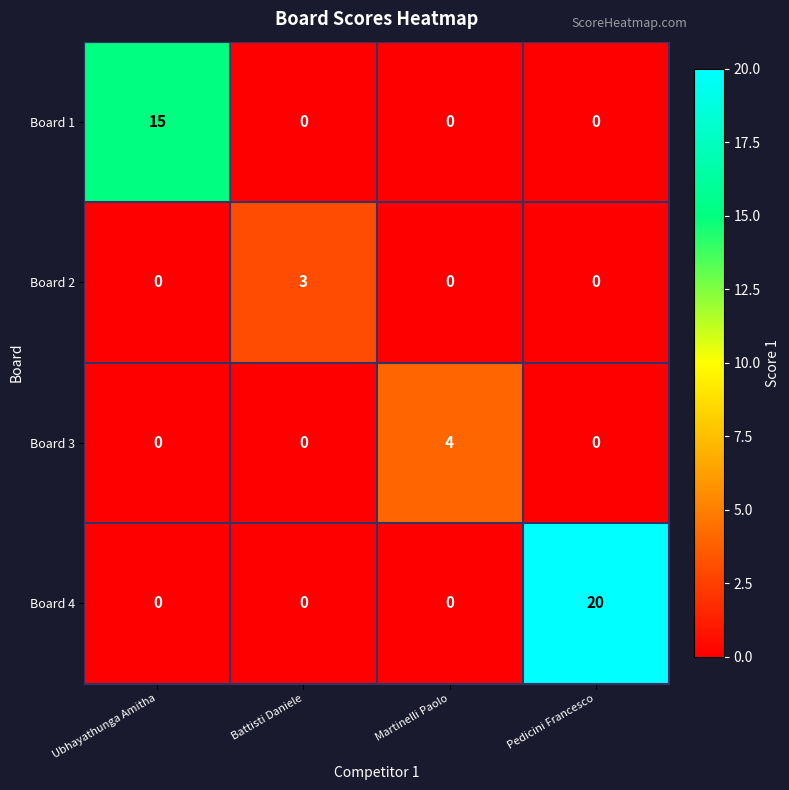

Reading left to right, extract all data points from this chart.

Board 1: Ubhayathunga Amitha=15	Battisti Daniele=0	Martinelli Paolo=0	Pedicini Francesco=0
Board 2: Ubhayathunga Amitha=0	Battisti Daniele=3	Martinelli Paolo=0	Pedicini Francesco=0
Board 3: Ubhayathunga Amitha=0	Battisti Daniele=0	Martinelli Paolo=4	Pedicini Francesco=0
Board 4: Ubhayathunga Amitha=0	Battisti Daniele=0	Martinelli Paolo=0	Pedicini Francesco=20